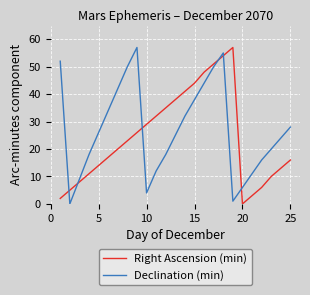

What is the greatest value displayed?

57